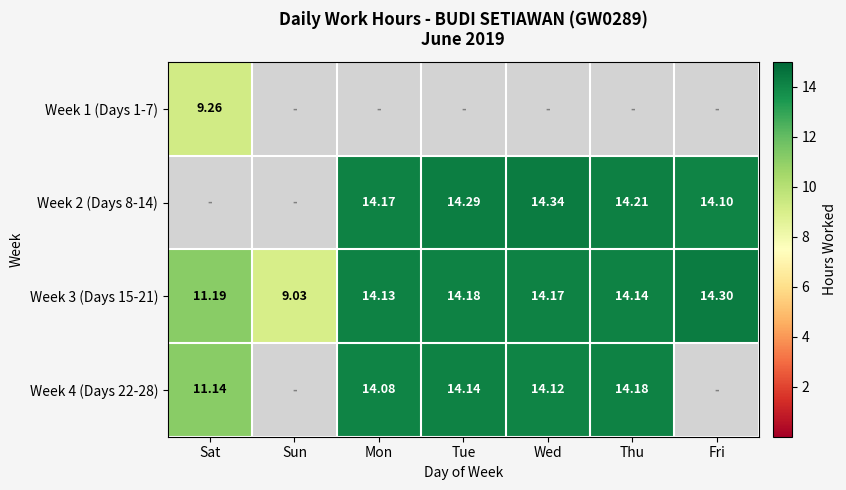

Where is Week 3 (Days 15-21) nearest to the value 11?

Sat